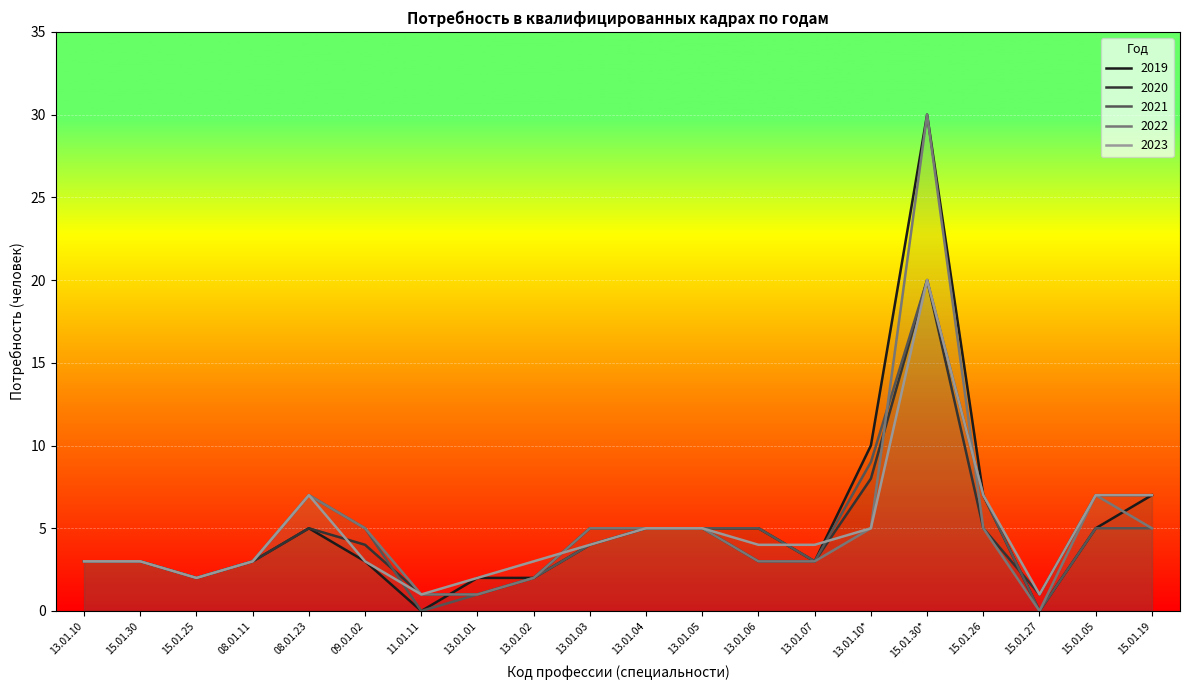

Which category has the highest value across all series?

15.01.30*